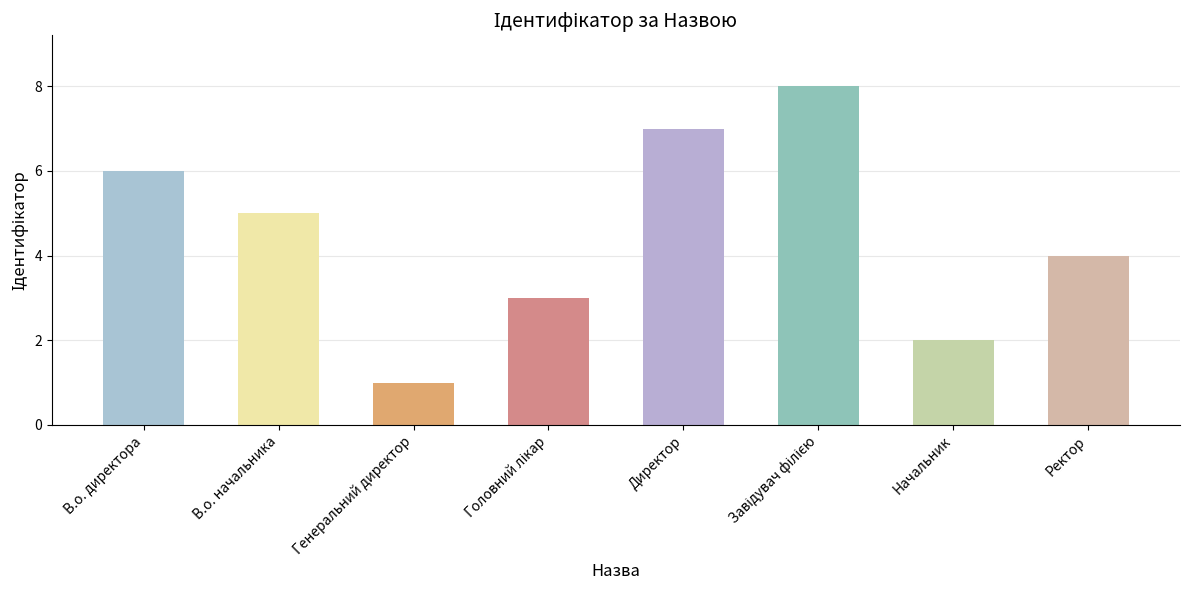

Which category has the lowest value across all series?

Генеральний директор